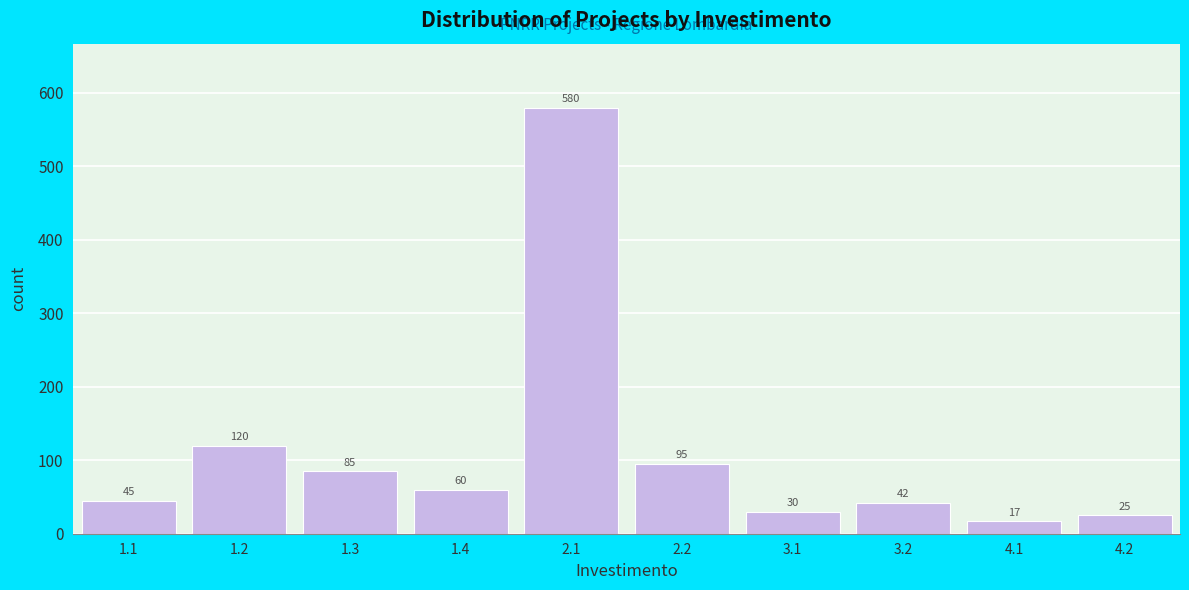

Reading left to right, extract all data points from this chart.

1.1=45	1.2=120	1.3=85	1.4=60	2.1=580	2.2=95	3.1=30	3.2=42	4.1=17	4.2=25